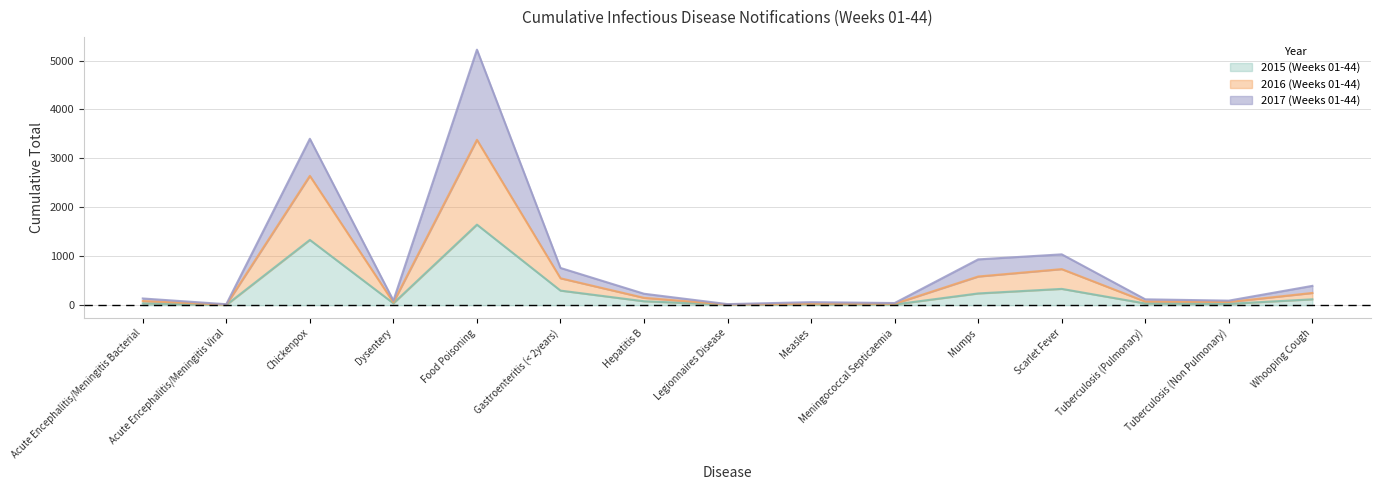

Which category has the highest value in the 2015 (Weeks 01-44) series?

Food Poisoning